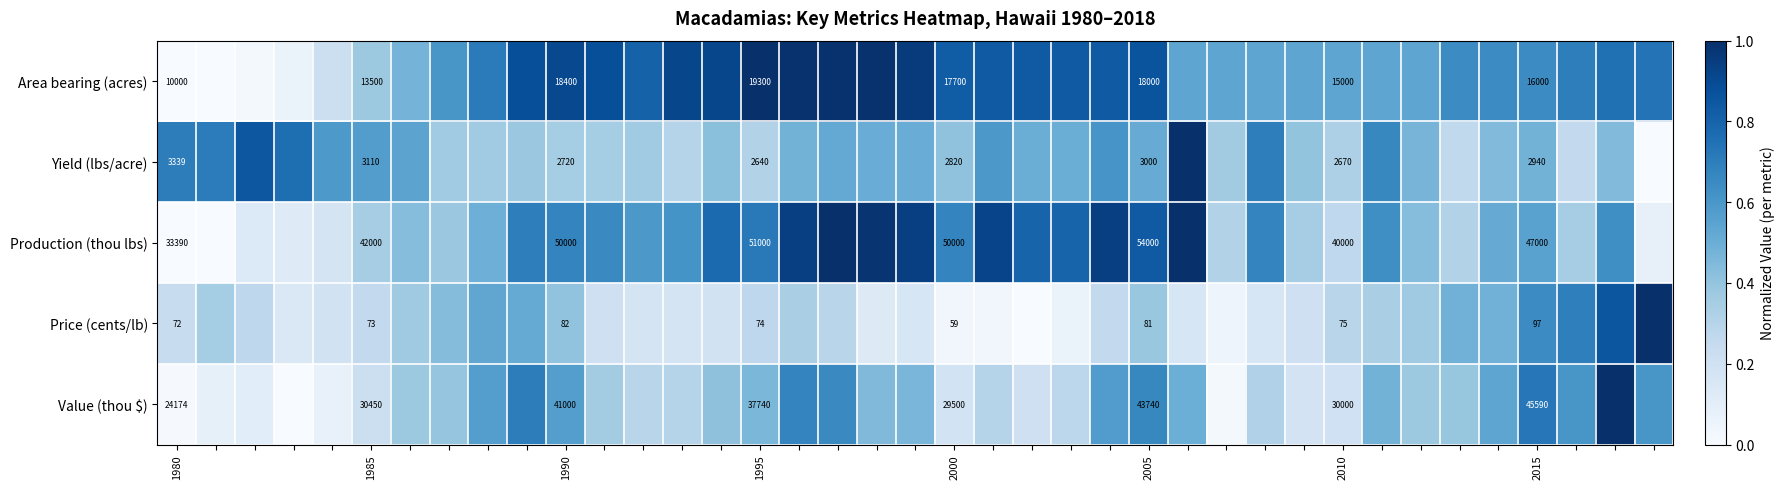

At 1980, list the series in order from largest to smallest.

Production (thou lbs), Value (thou $), Area bearing (acres), Yield (lbs/acre), Price (cents/lb)